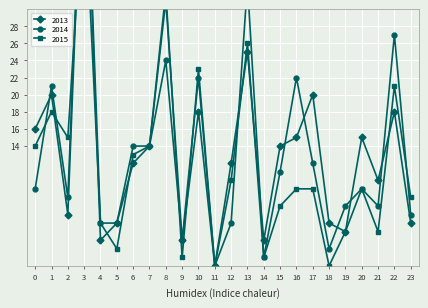

What is the difference between the second highest and minimum values in the 2015 series?

32